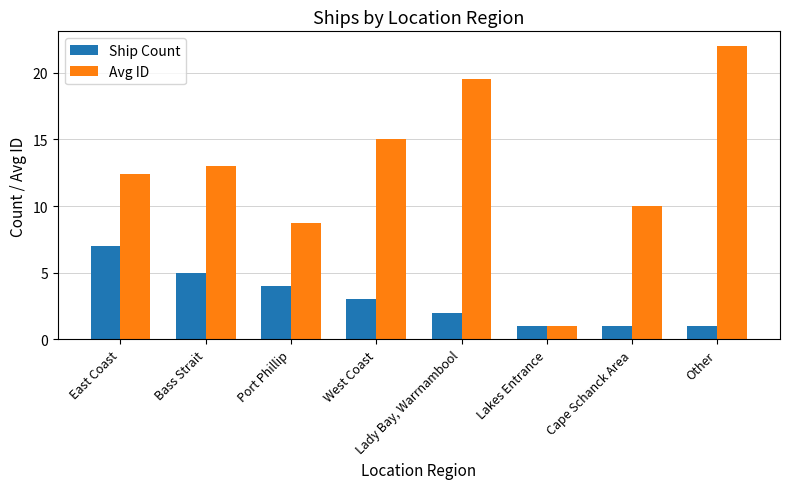

What is the difference between the Ship Count values at West Coast and Bass Strait?

2.0